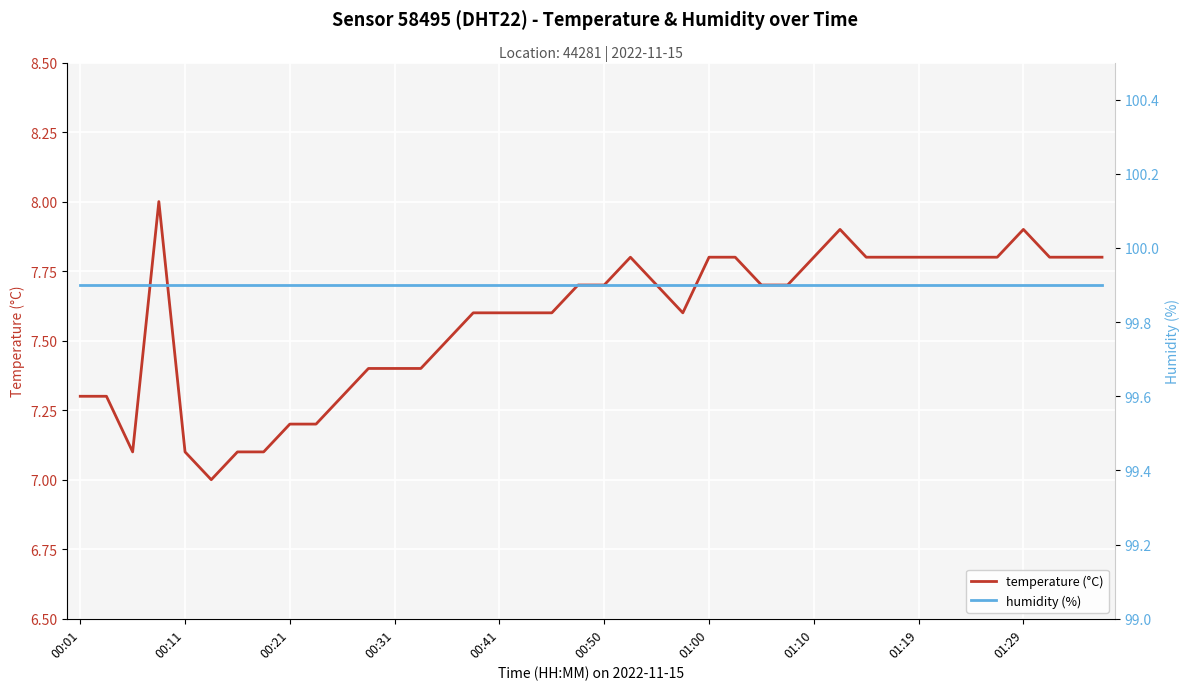

What is the lowest value of the temperature (°C) series?

7.0